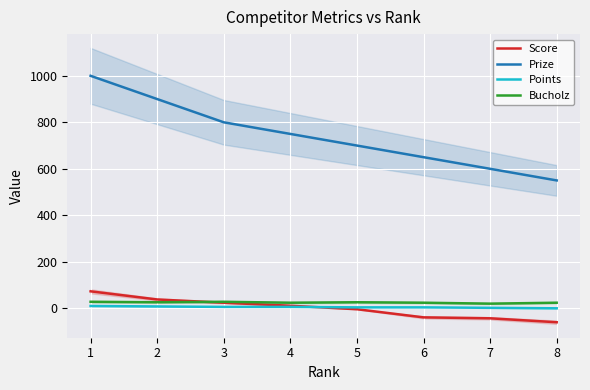

At which category is the sum across all series the highest?

1